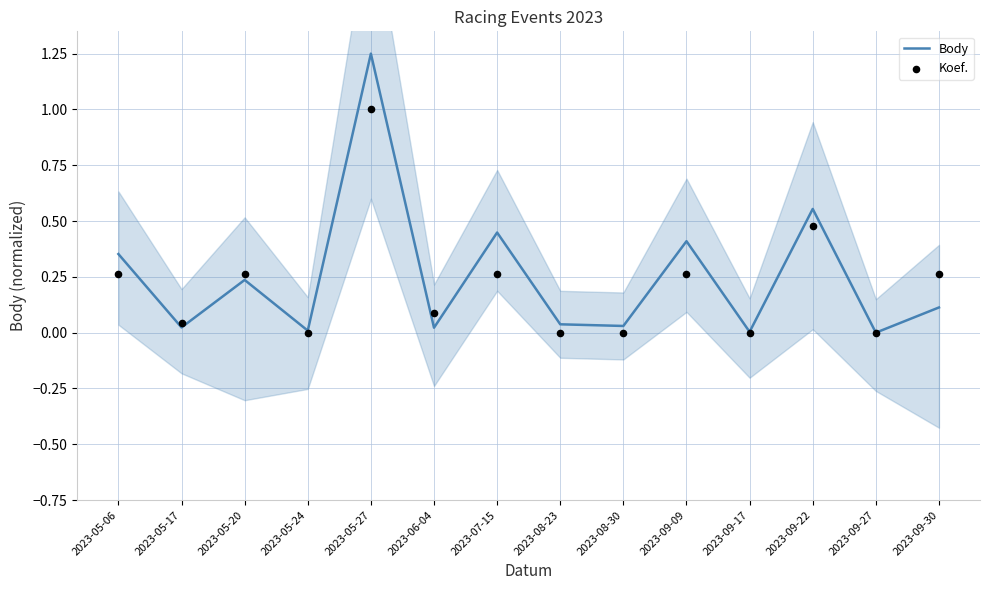

Is the value of Body at 2023-09-22 greater than the value of Koef. at 2023-06-04?

Yes